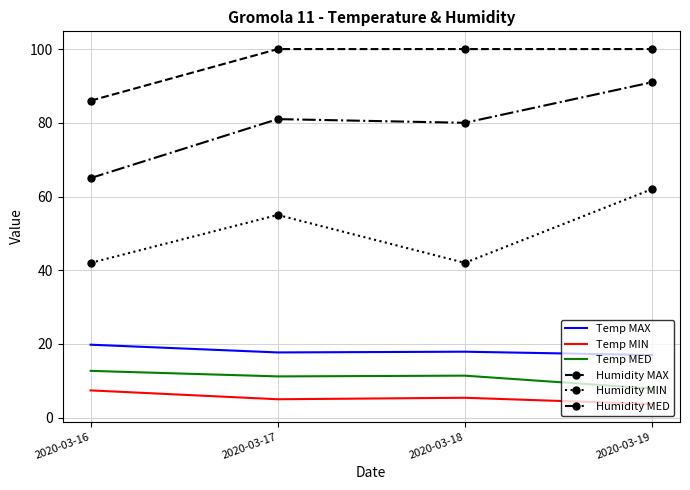

What is the sum of the Humidity MED values at 2020-03-19 and 2020-03-16?

156.0